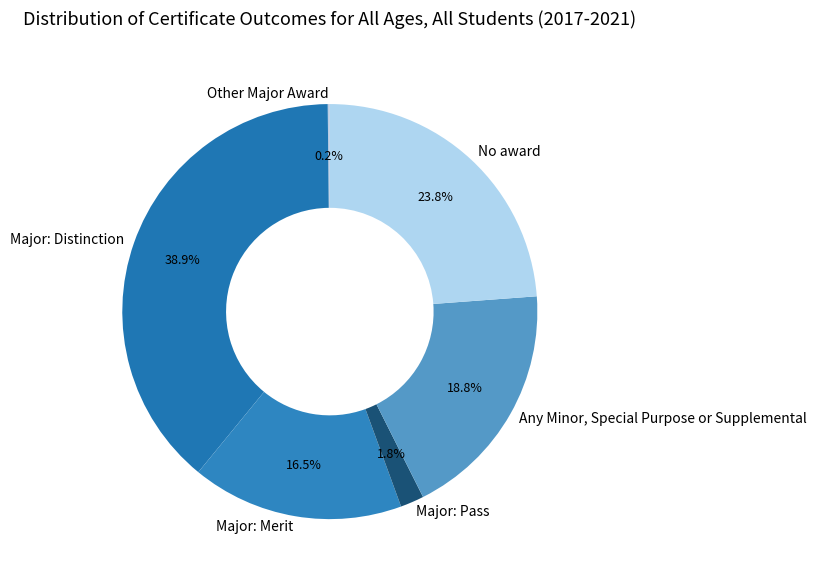

What percentage is the Major: Distinction slice, to the nearest percent?

39%